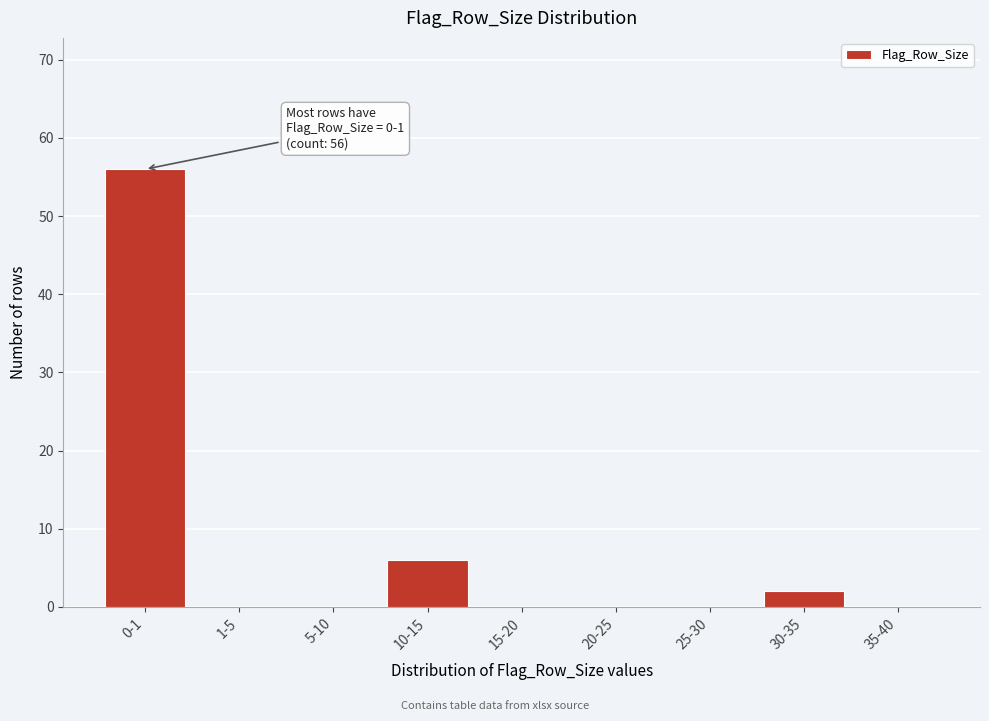

Reading left to right, what are all the values shown in this chart?

0-1=56	1-5=0	5-10=0	10-15=6	15-20=0	20-25=0	25-30=0	30-35=2	35-40=0